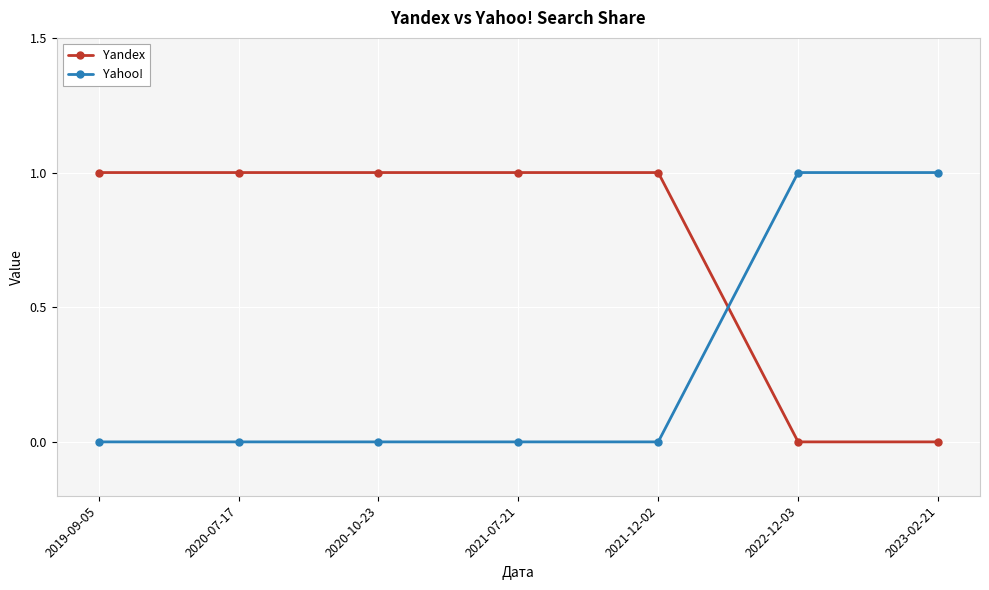

What is the label of the 7th point from the right?

2019-09-05